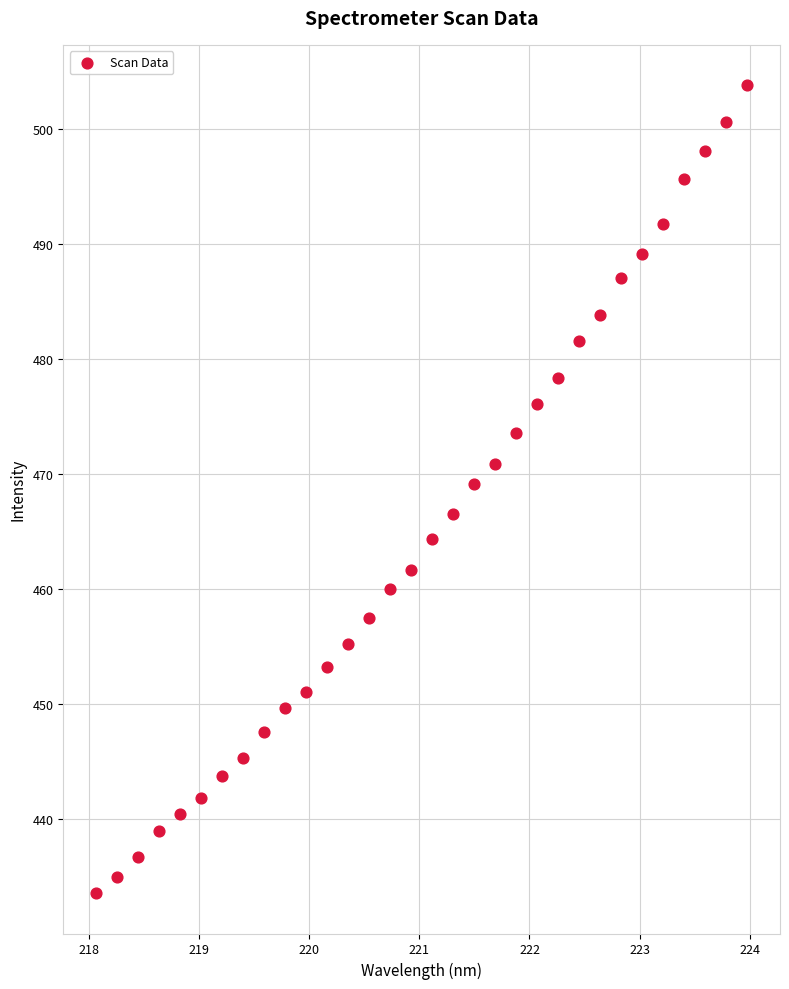

What is the range of Y values (max minus min)?

70.3